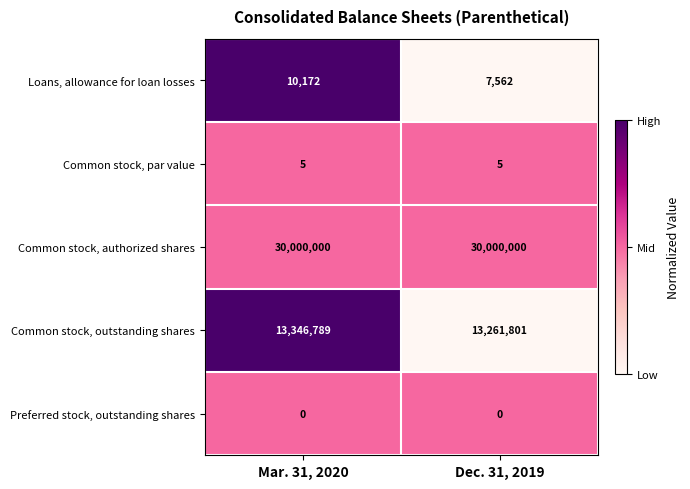

At how many categories does at least one series exceed 0?

2